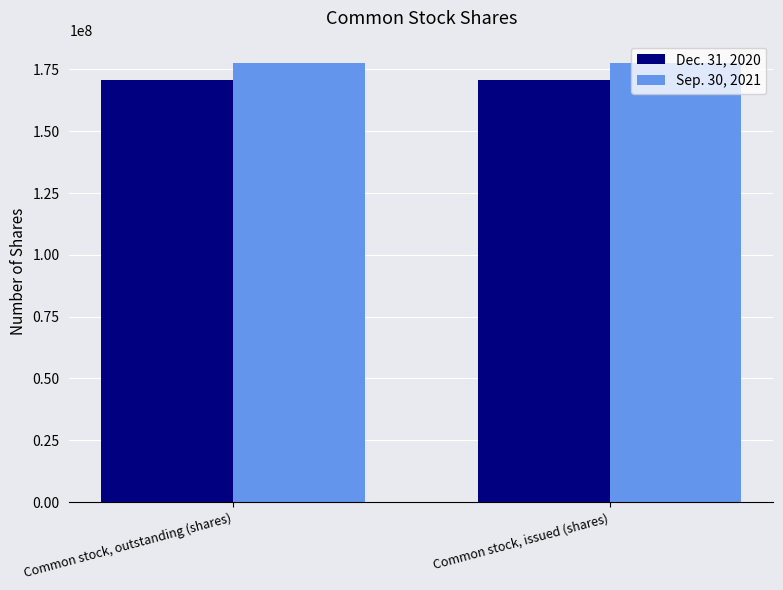

Reading left to right, list all the values displayed in this chart.

Dec. 31, 2020: Common stock, outstanding (shares)=170719979	Common stock, issued (shares)=170719979
Sep. 30, 2021: Common stock, outstanding (shares)=177747598	Common stock, issued (shares)=177747598